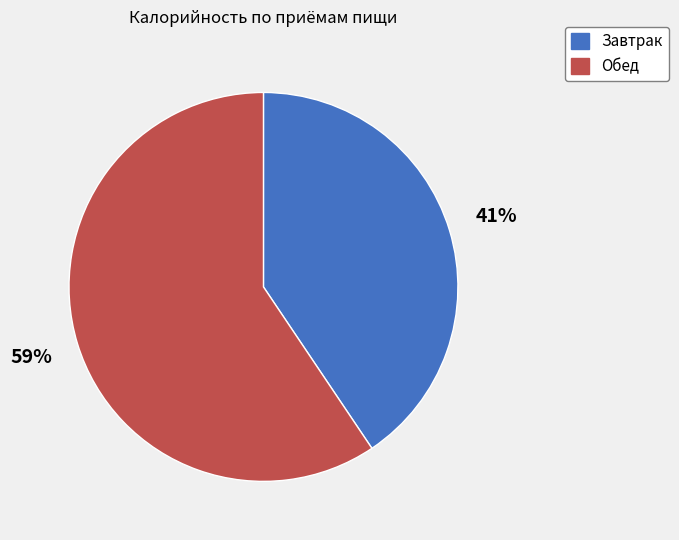

How many segments does this pie chart have?

2